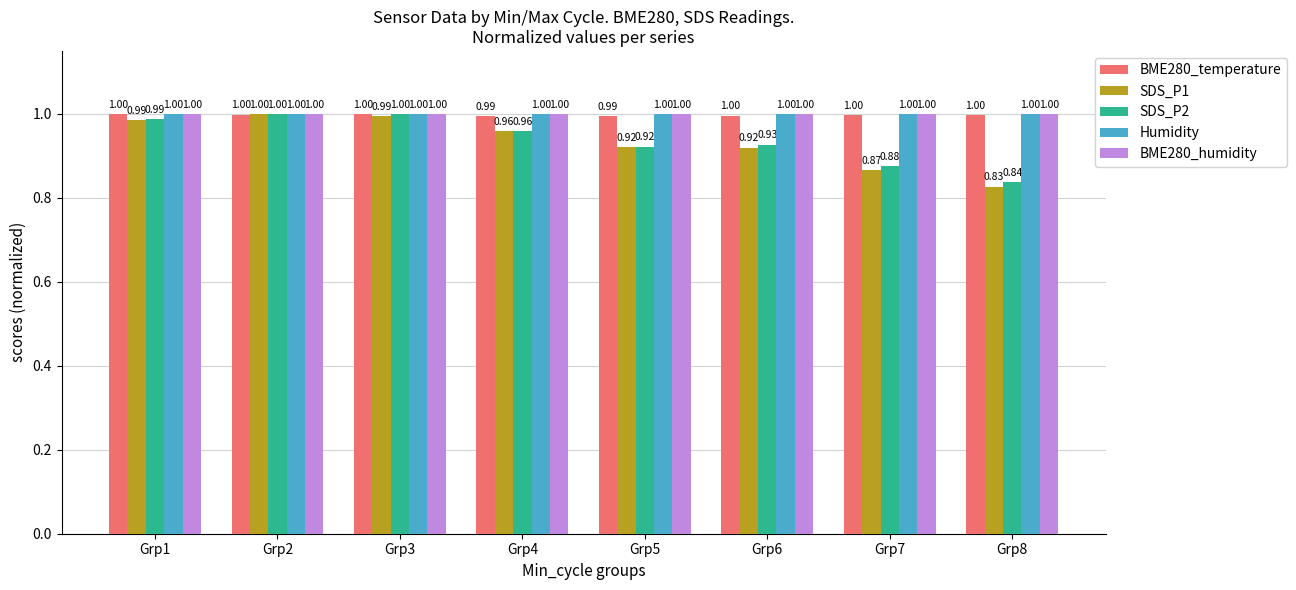

What is the spread (max minus min) of values at Grp5?

0.1